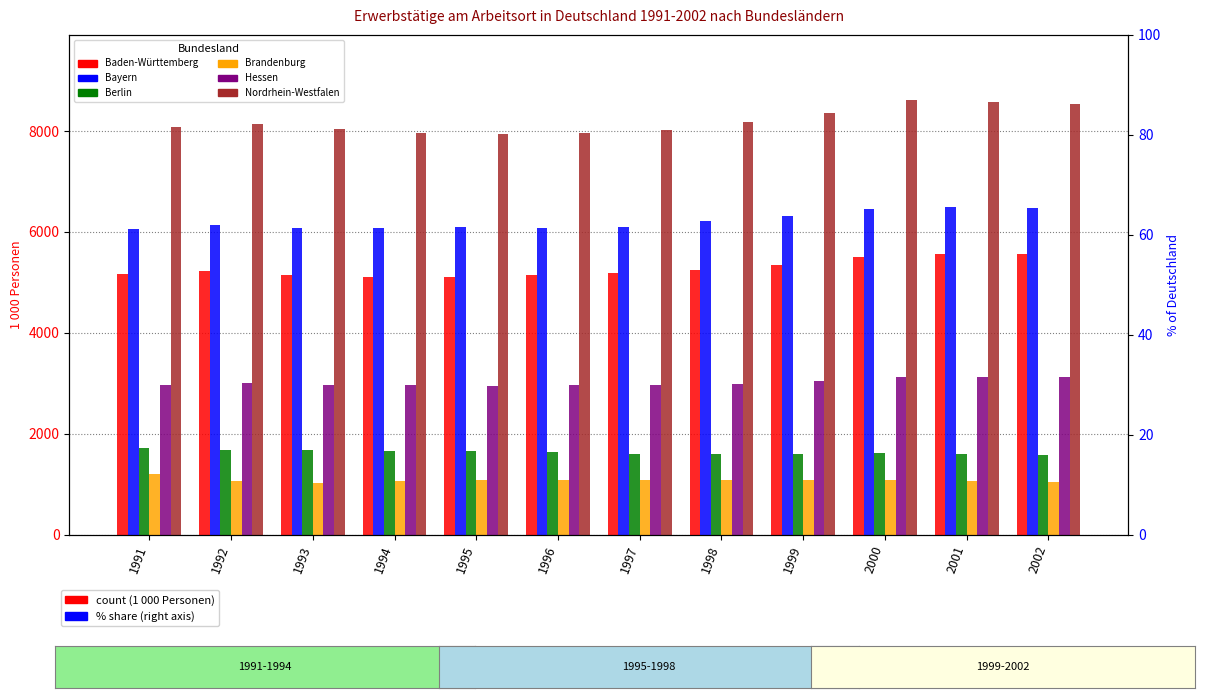

What is the average value of the Baden-Württemberg series?

5277.3